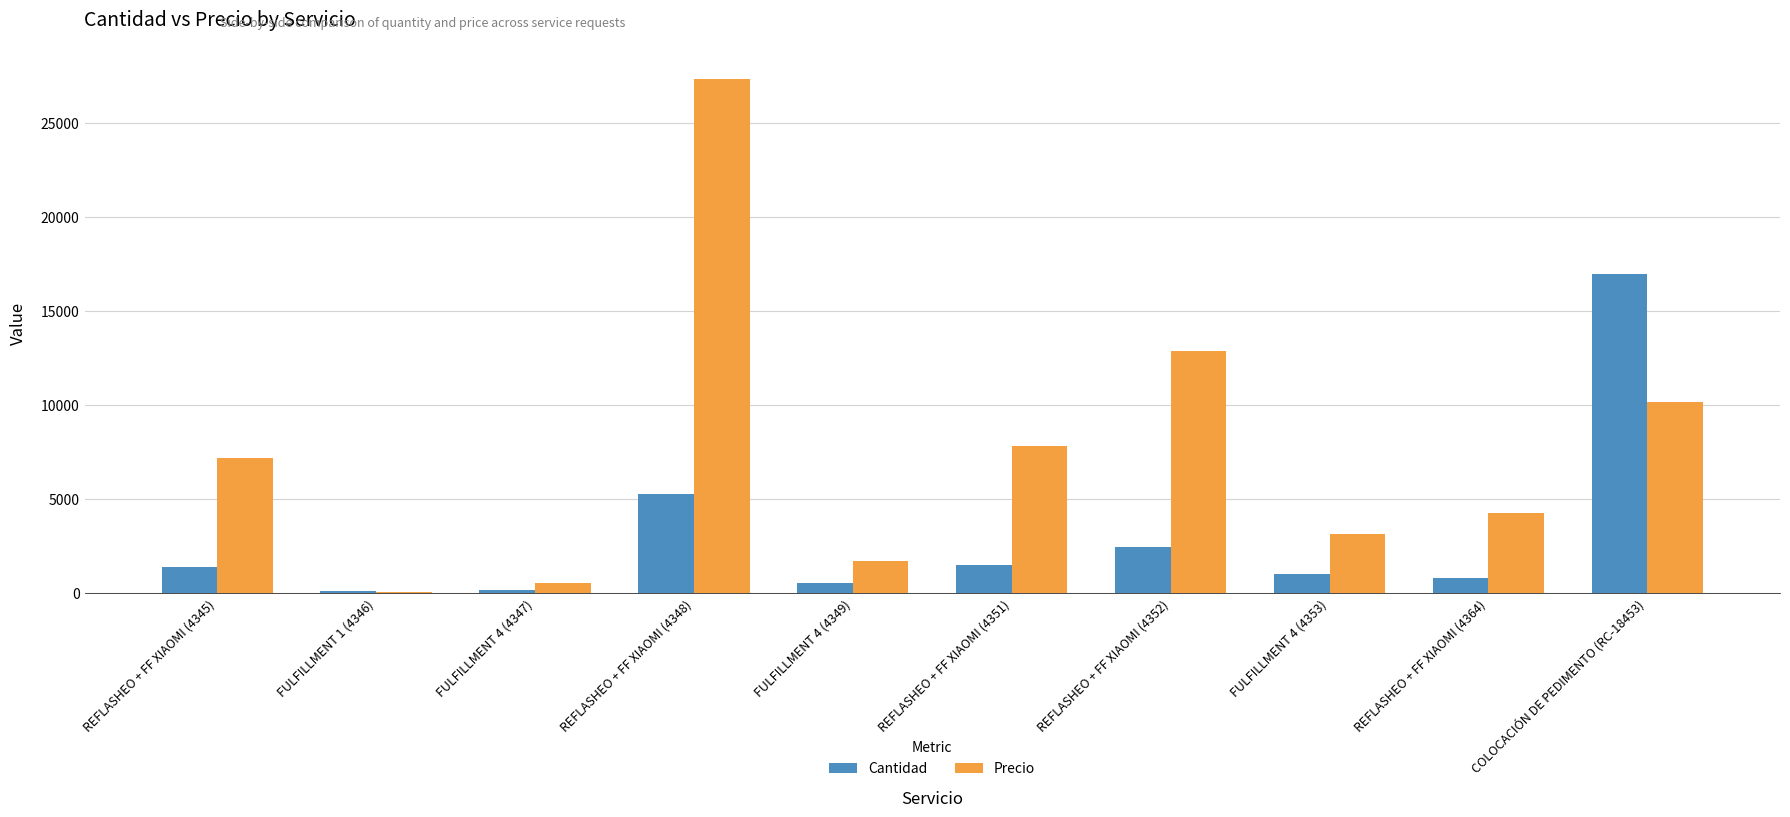

Which series changed the most between REFLASHEO + FF XIAOMI (4351) and REFLASHEO + FF XIAOMI (4364)?

Precio